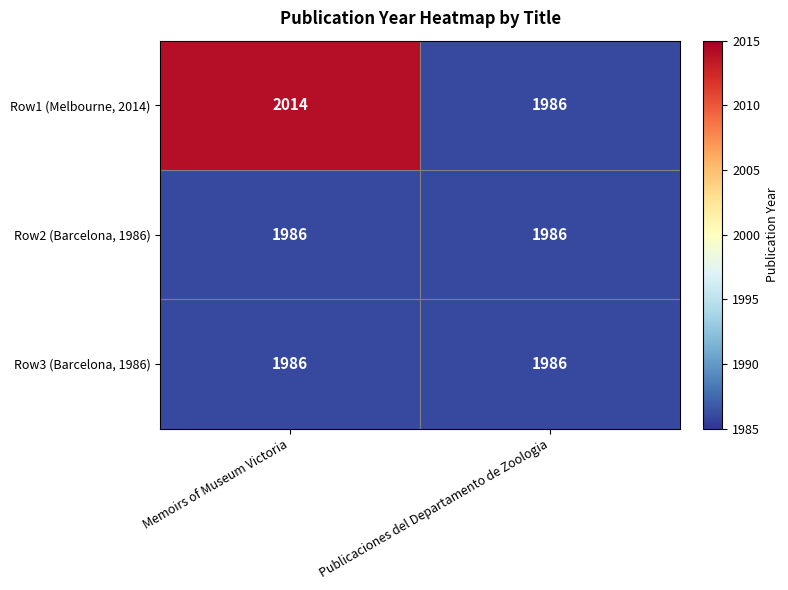

Reading right to left, what are all the values shown in this chart?

Row1 (Melbourne, 2014): Publicaciones del Departamento de Zoologia=1986	Memoirs of Museum Victoria=2014
Row2 (Barcelona, 1986): Publicaciones del Departamento de Zoologia=1986	Memoirs of Museum Victoria=1986
Row3 (Barcelona, 1986): Publicaciones del Departamento de Zoologia=1986	Memoirs of Museum Victoria=1986